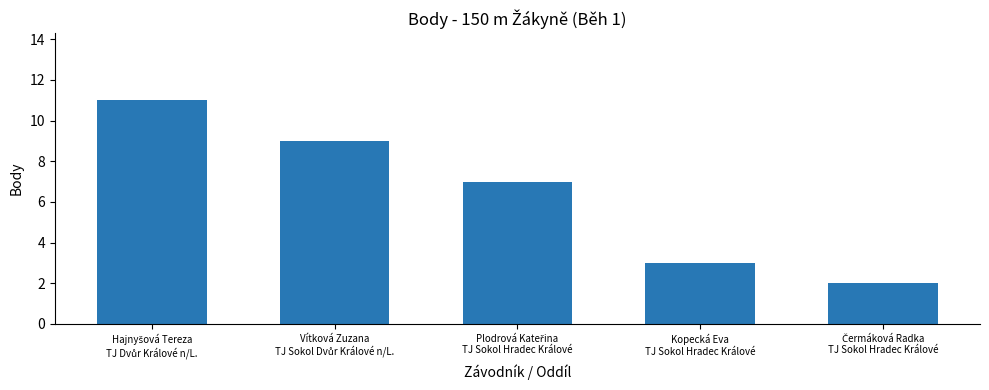

What is the greatest value displayed?

11